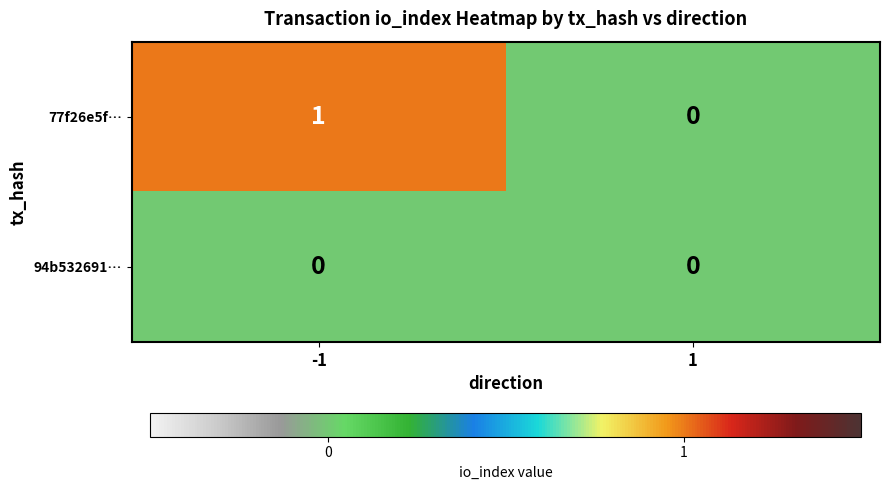

The value of 77f26e5f… at -1 is 1. True or false?

True